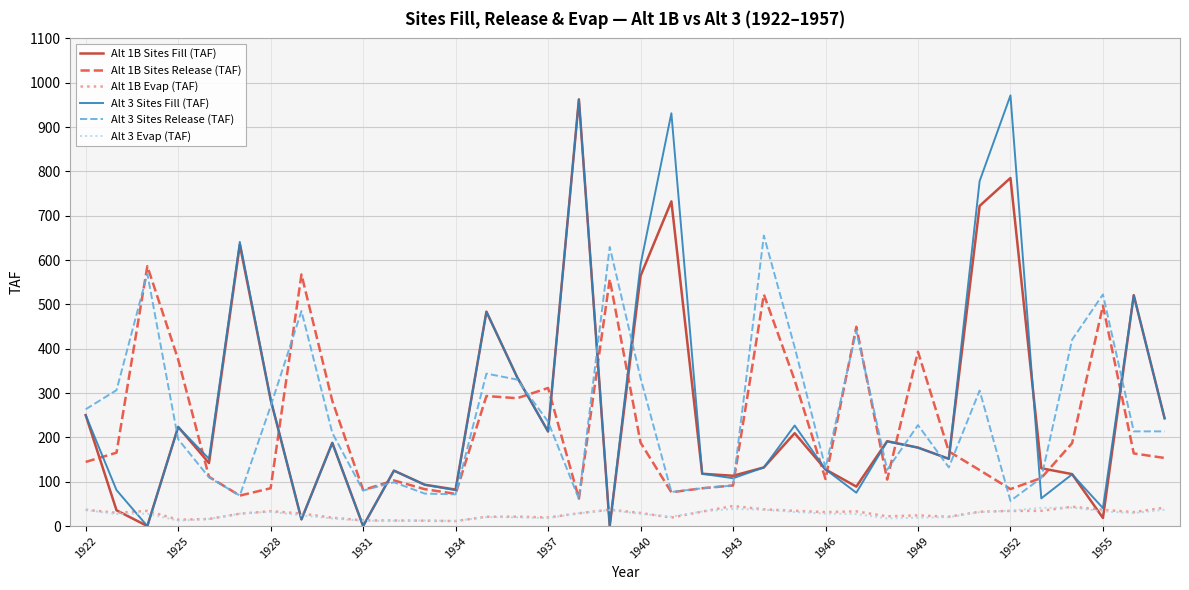

True or false: Alt 1B Evap (TAF) and Alt 3 Sites Fill (TAF) intersect in this chart.

True